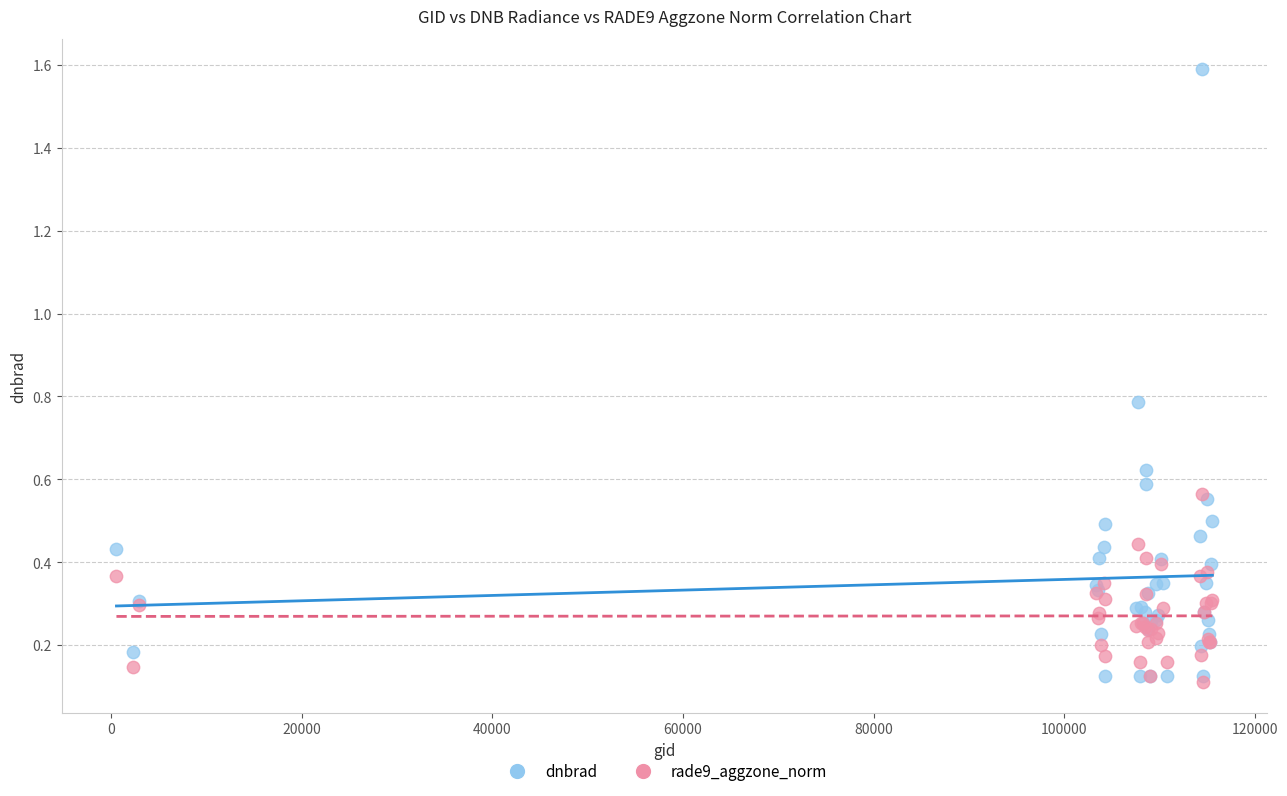

What are all the series names shown in the legend?

dnbrad, rade9_aggzone_norm